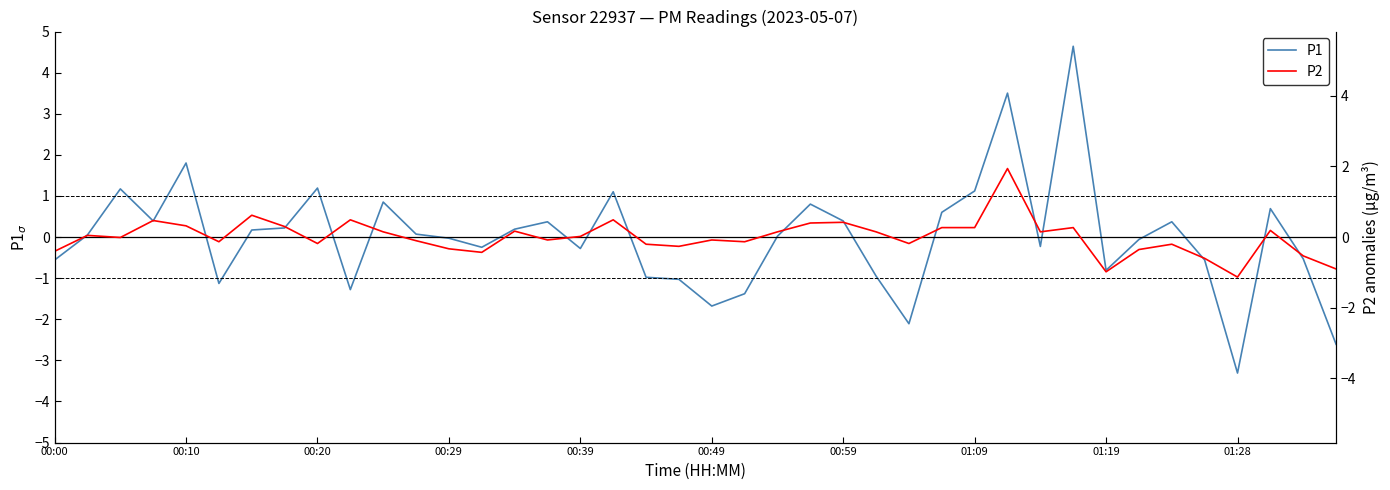

True or false: P1 and P2 intersect in this chart.

True